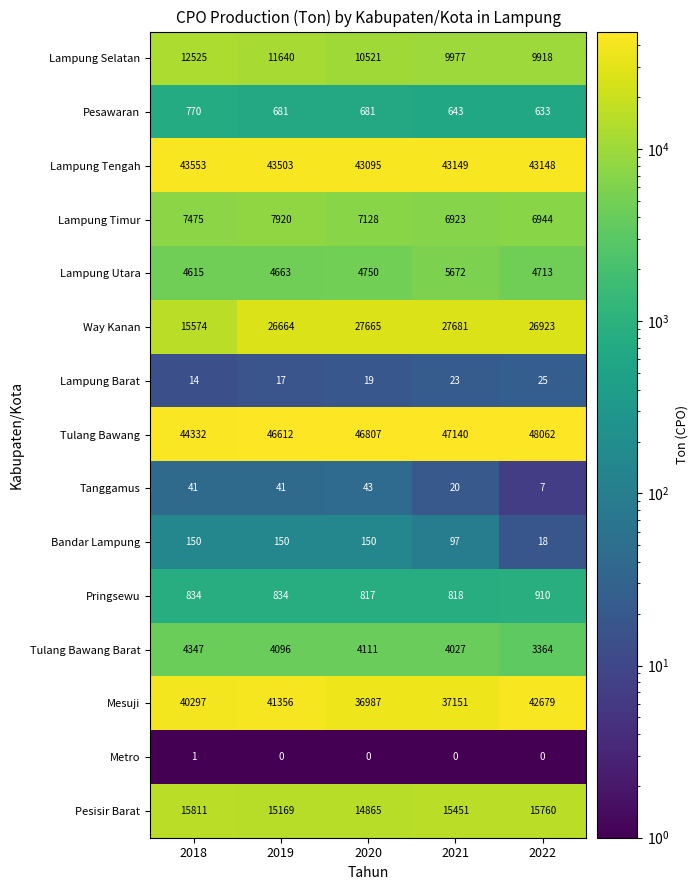

What is the sum of the Pringsewu values at 2018 and 2021?

1652